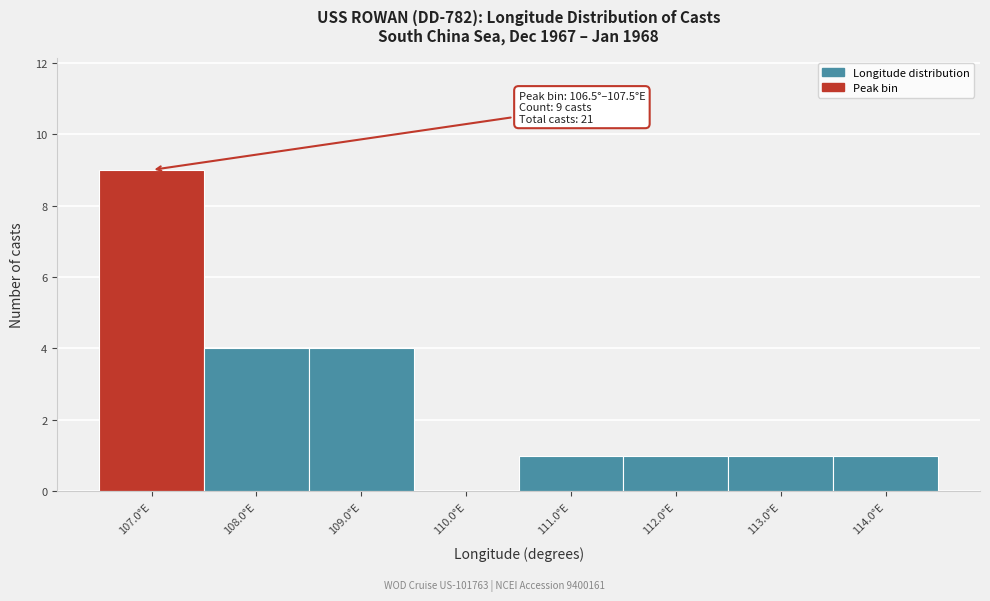

Which range on the x-axis has the tallest bar?

106.5 to 107.5